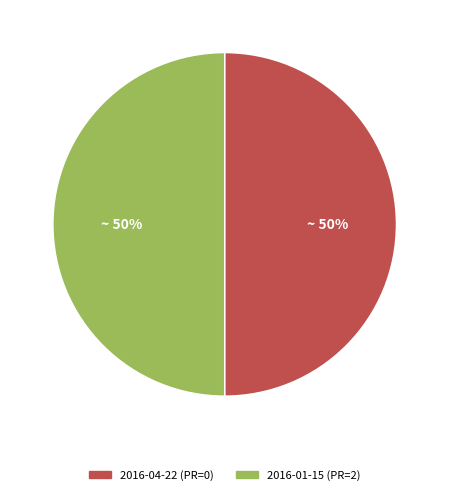

To the nearest percent, what is the average slice percentage?

50%